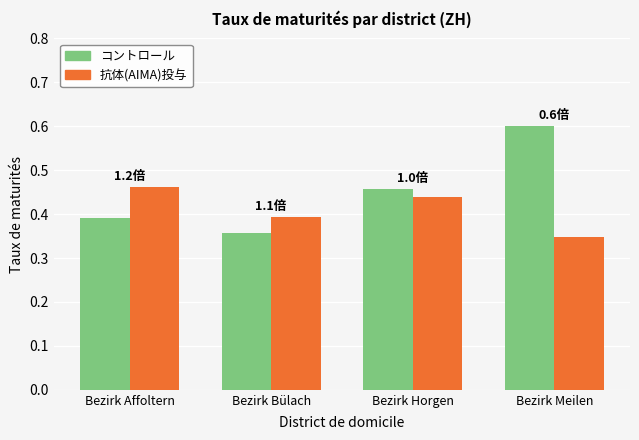

The value of 抗体(AIMA)投与 at Bezirk Bülach is 0.2. True or false?

False